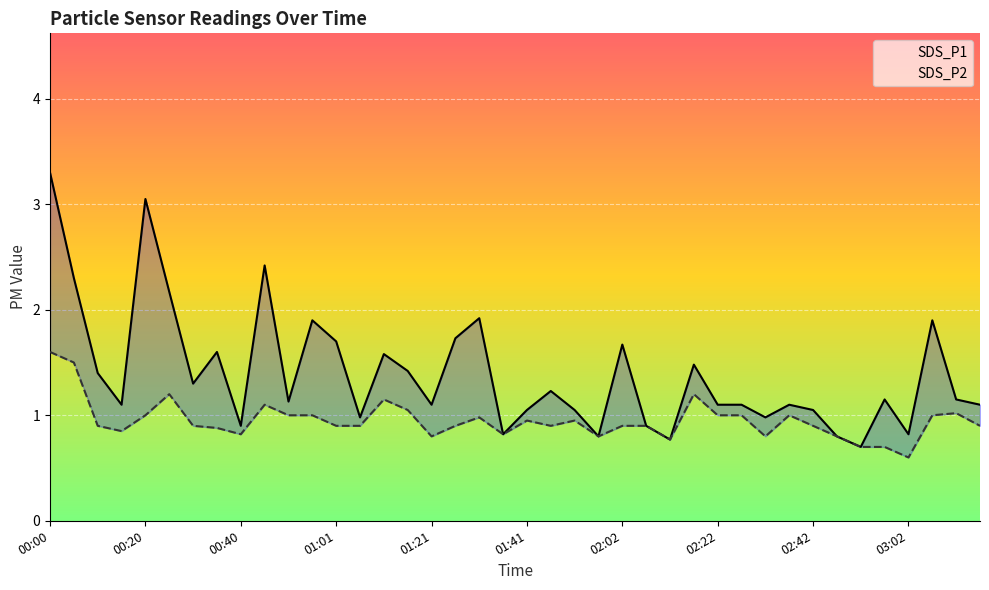

What are all the series names shown in the legend?

SDS_P1, SDS_P2